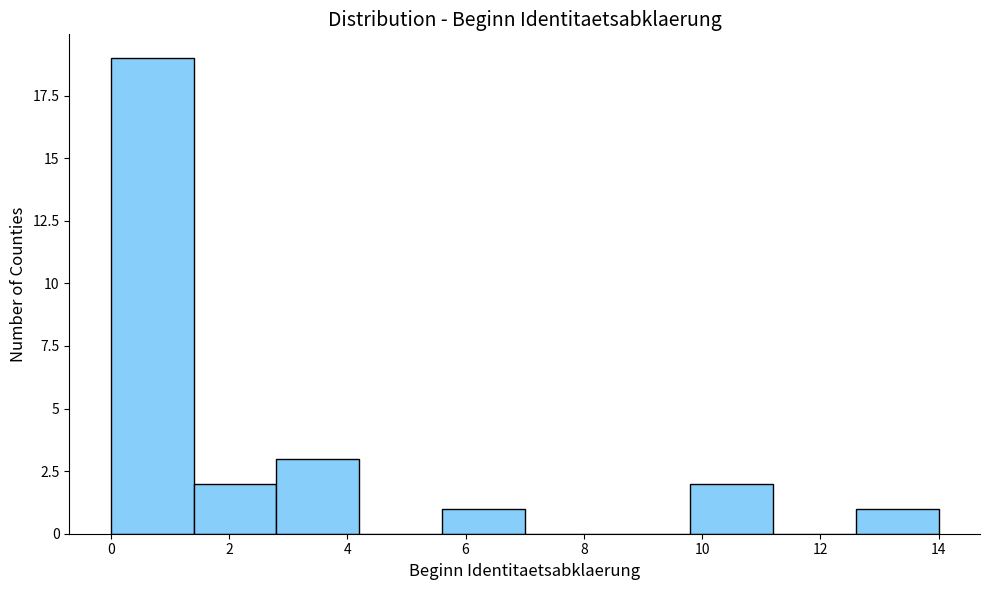

Reading left to right, list every bar in this chart as the range it spans on the x-axis followed by its height. The values are not printed on the chart, so give them approximately, as read against the axis.

0.0 to 1.4: 19
1.4 to 2.8: 2
2.8 to 4.2: 3
4.2 to 5.6: 0
5.6 to 7.0: 1
7.0 to 8.4: 0
8.4 to 9.8: 0
9.8 to 11.2: 2
11.2 to 12.6: 0
12.6 to 14.0: 1